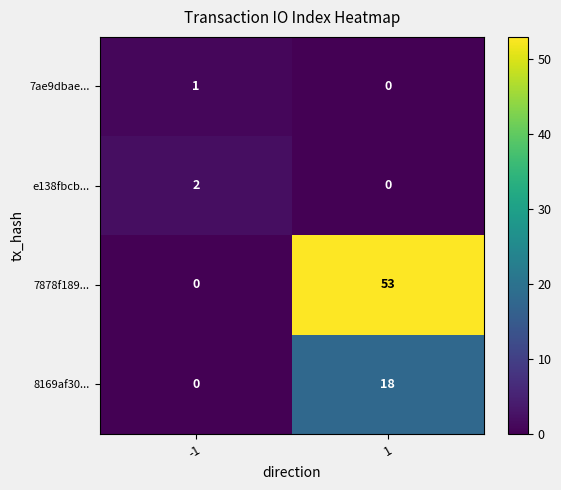

True or false: e138fbcb... has a value of 3 at -1.

False